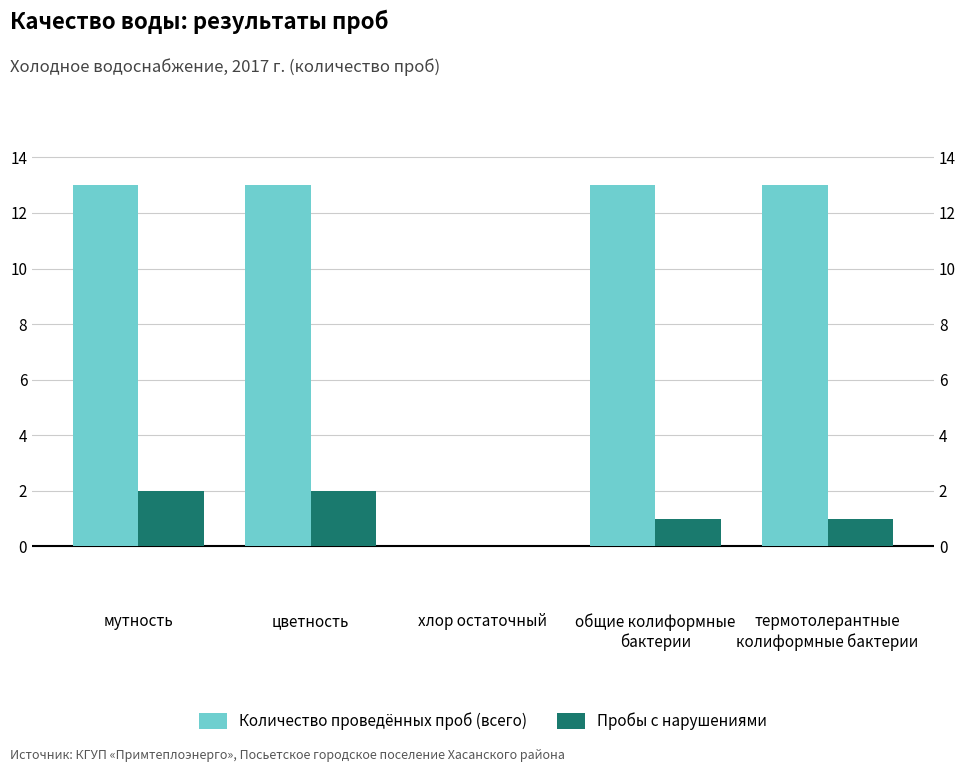

Which has a higher value, общие колиформные
бактерии or цветность?

общие колиформные
бактерии